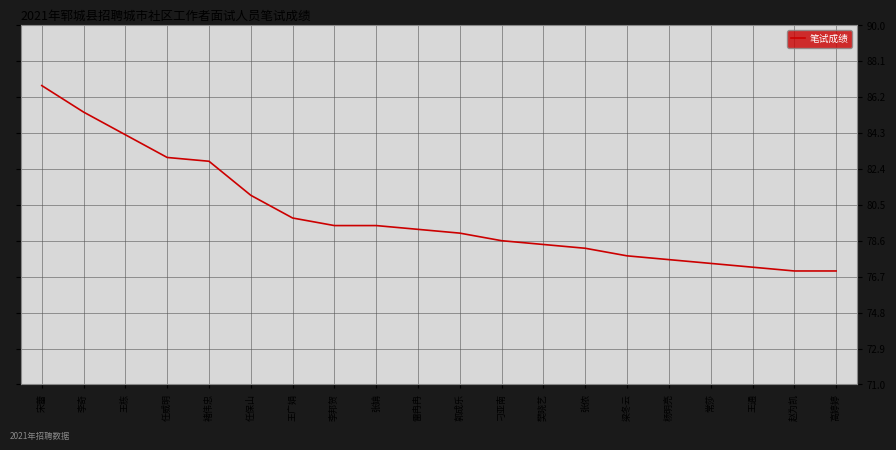

The chart shows a value of 79.4 at 张姌. True or false?

True